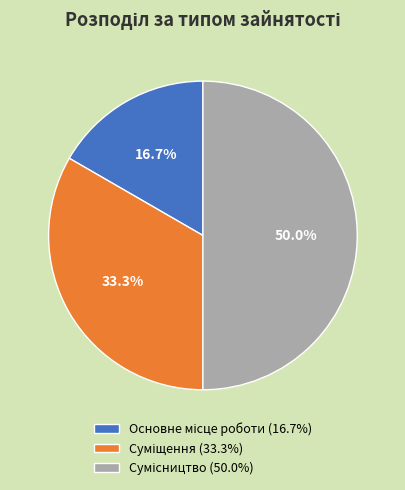

What is the total percentage of Основне місце роботи and Сумісництво?

66.7%